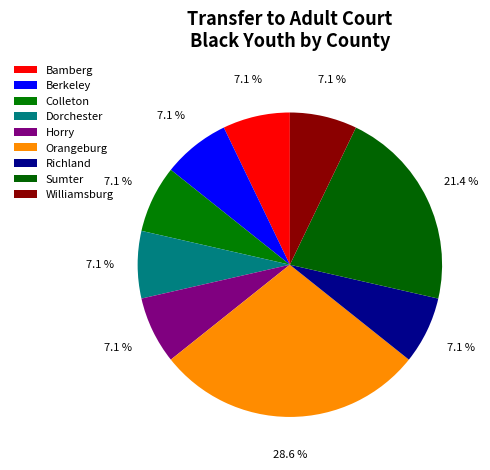

How many segments does this pie chart have?

9